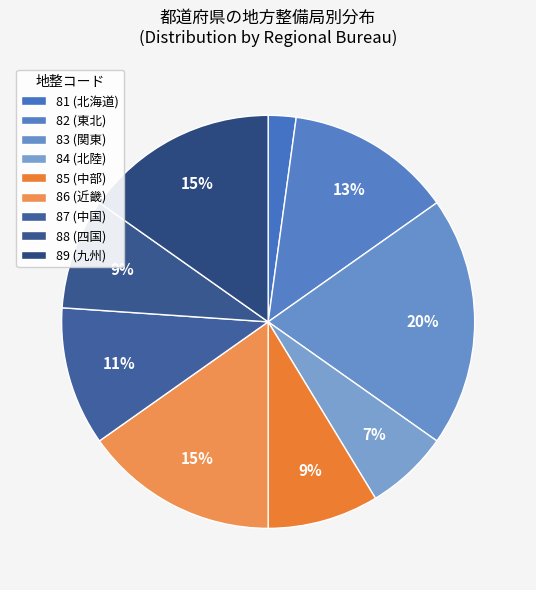

Count the number of slices in the pie.

9